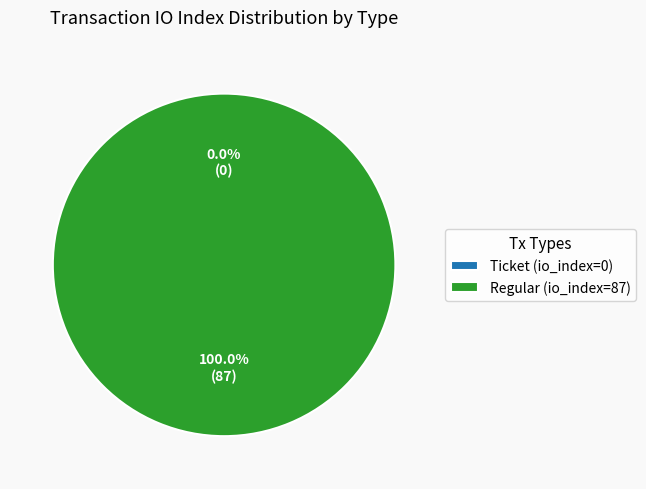

Rank the categories by value from highest to lowest.

Regular (io_index=87), Ticket (io_index=0)